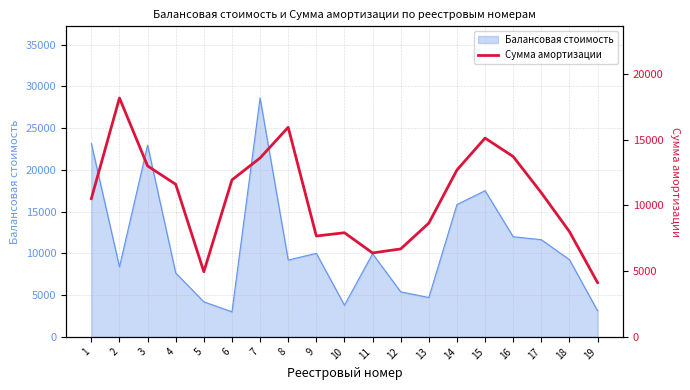

The value at 14 is 12686.0. True or false?

True